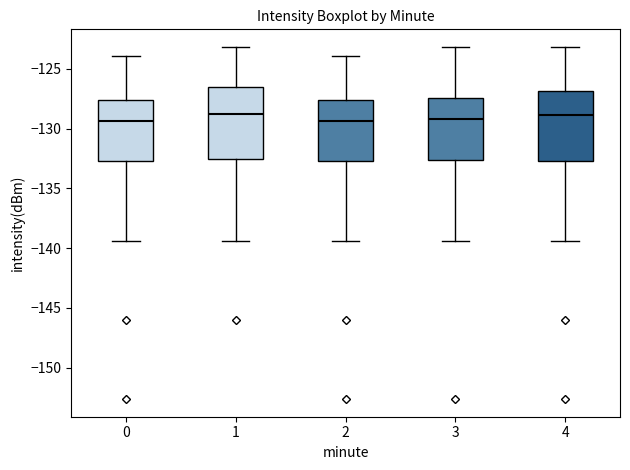

Reading left to right, transcribe this box plot: for each box, give where its median line is, the range the box spans, and where its two whiskers end, as read against the y-axis. The values are not printed on the chart, so give them approximately, as read against the axis.

0: median -129.5, box -132.5 to -127.5, whiskers -139.5 to -124.0
1: median -128.5, box -132.5 to -126.5, whiskers -139.5 to -123.0
2: median -129.5, box -132.5 to -127.5, whiskers -139.5 to -124.0
3: median -129.0, box -132.5 to -127.5, whiskers -139.5 to -123.0
4: median -129.0, box -132.5 to -127.0, whiskers -139.5 to -123.0